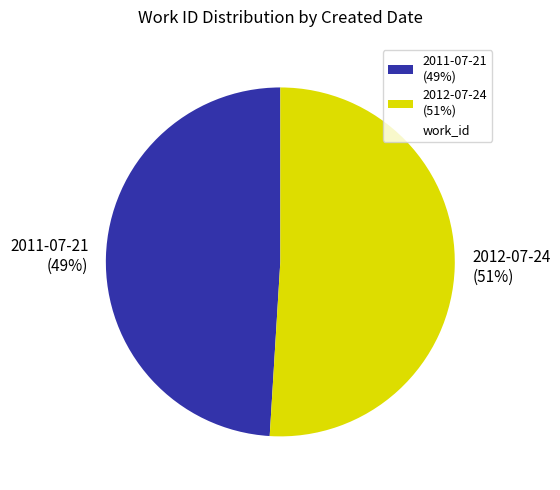

Rank the categories by value from lowest to highest.

2011-07-21, 2012-07-24